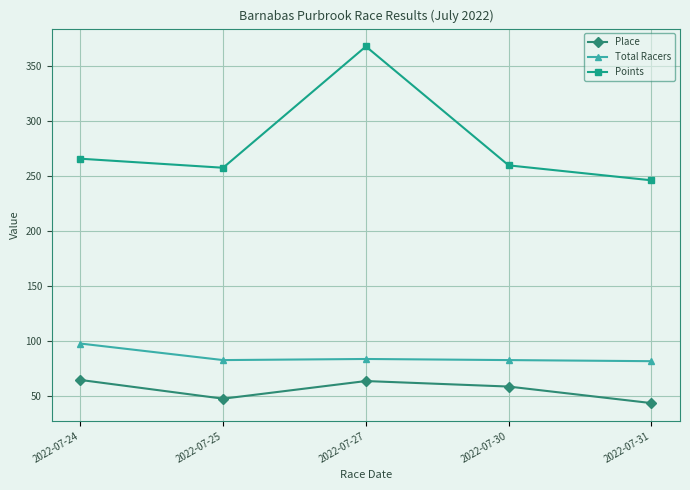

What value does the Points series have at 2022-07-27?

367.3